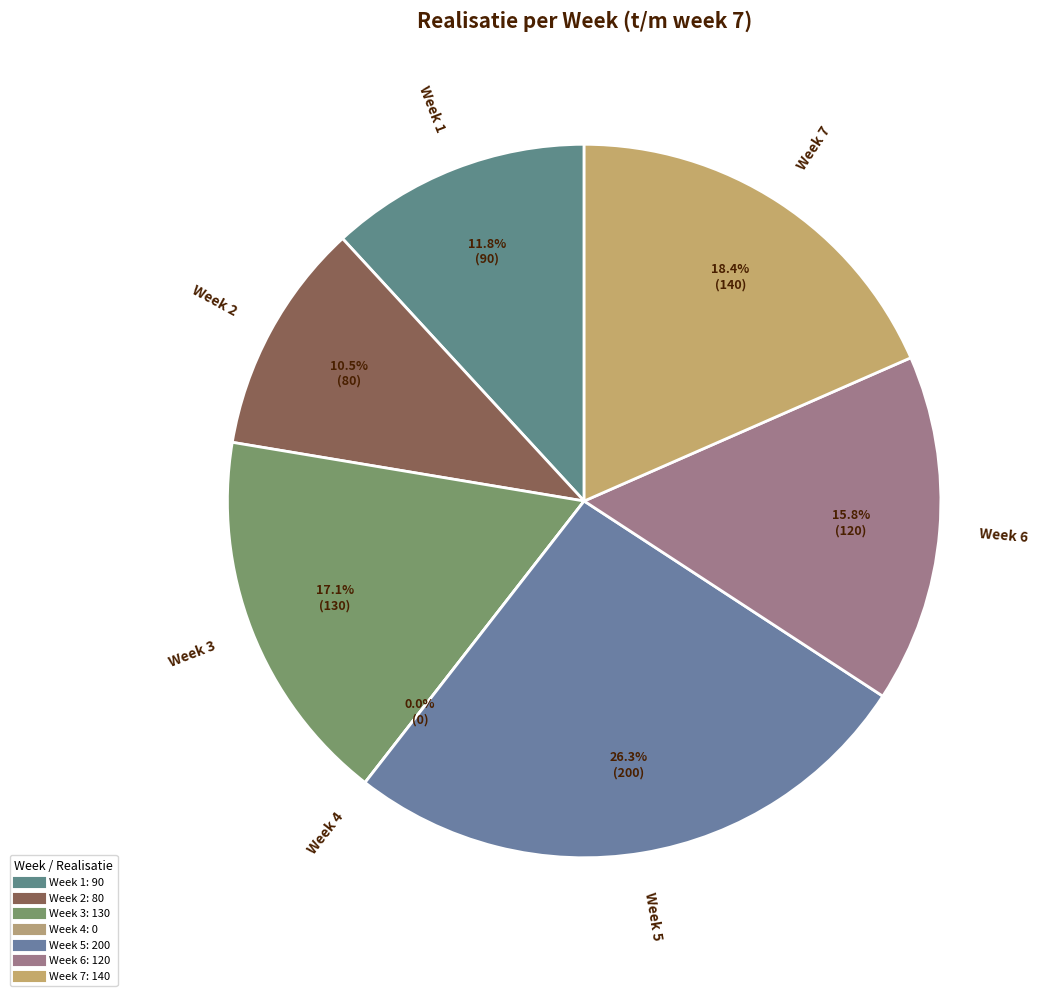

What is the change in value from Week 6 to Week 7?

+20